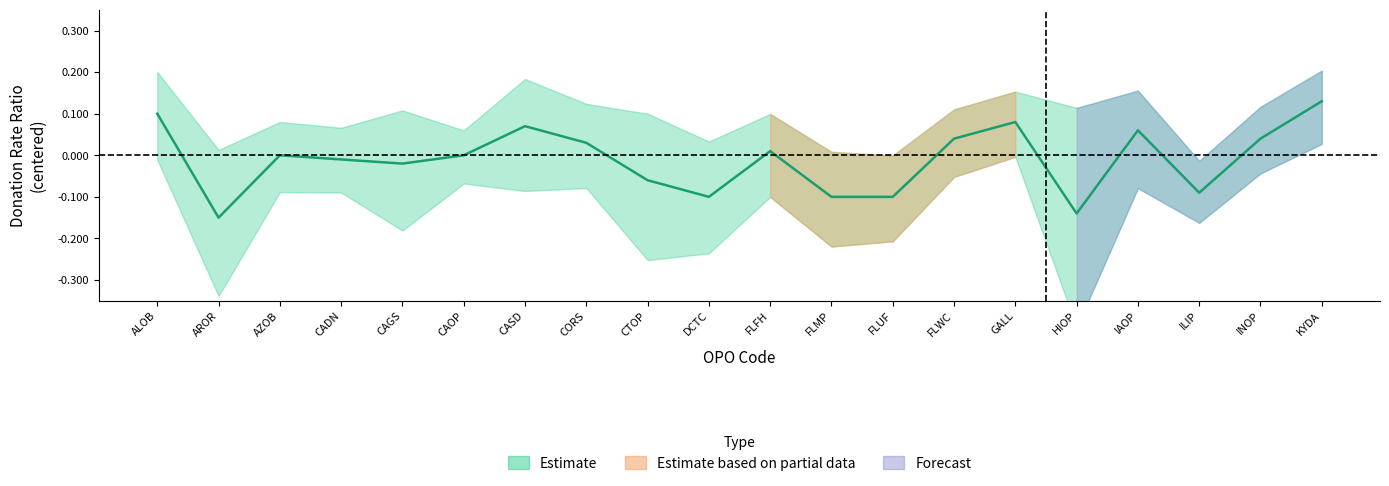

What is the label of the 13th point from the left?

FLUF